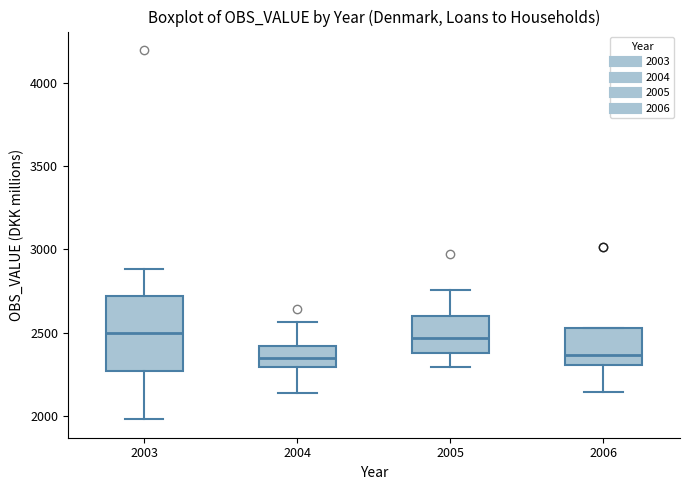

Comparing the boxes themselves (not the whiskers), which one is the tallest?

2003